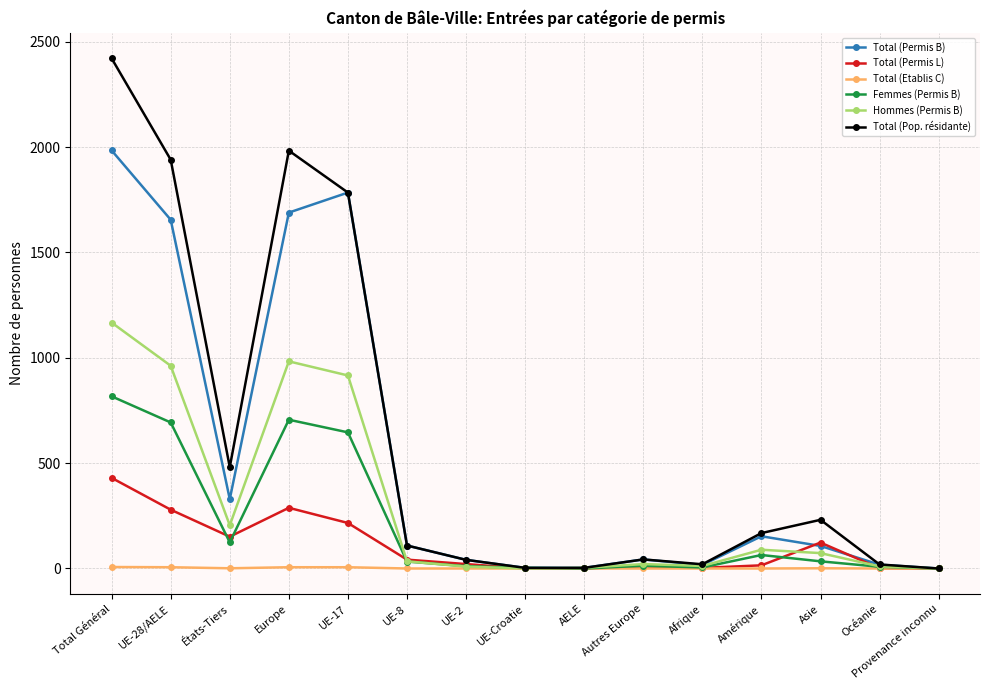

At which category does Total (Pop. résidante) reach its first local peak?

Europe